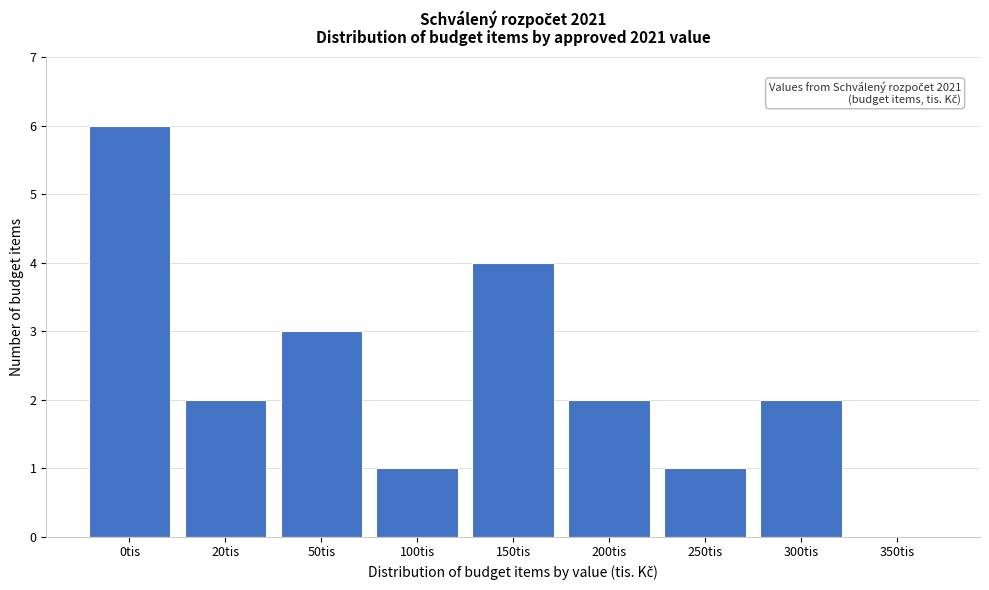

Reading left to right, list all the values displayed in this chart.

0tis=6	20tis=2	50tis=3	100tis=1	150tis=4	200tis=2	250tis=1	300tis=2	350tis=0